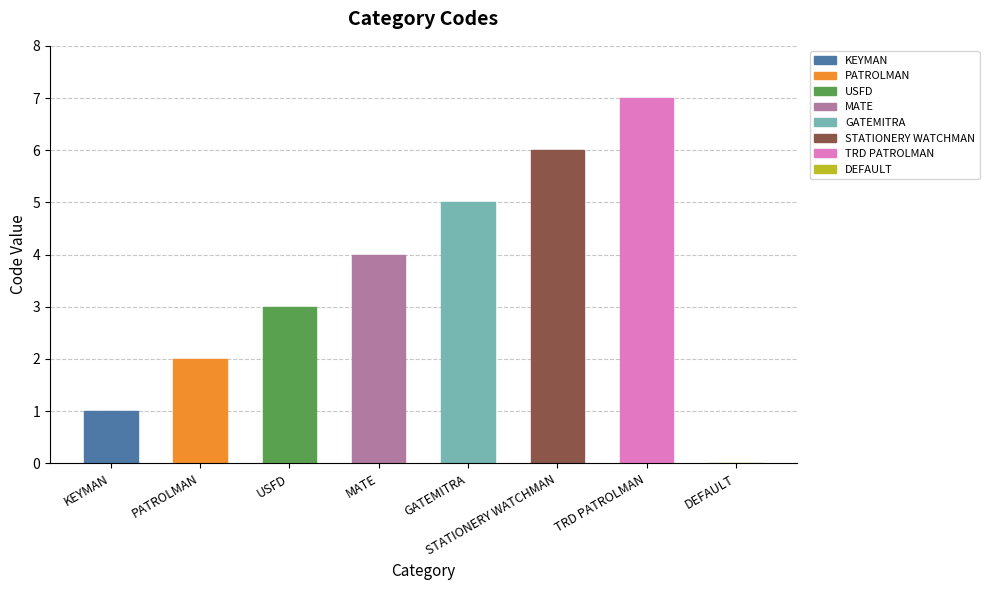

What is the sum of the values at STATIONERY WATCHMAN and USFD?

9